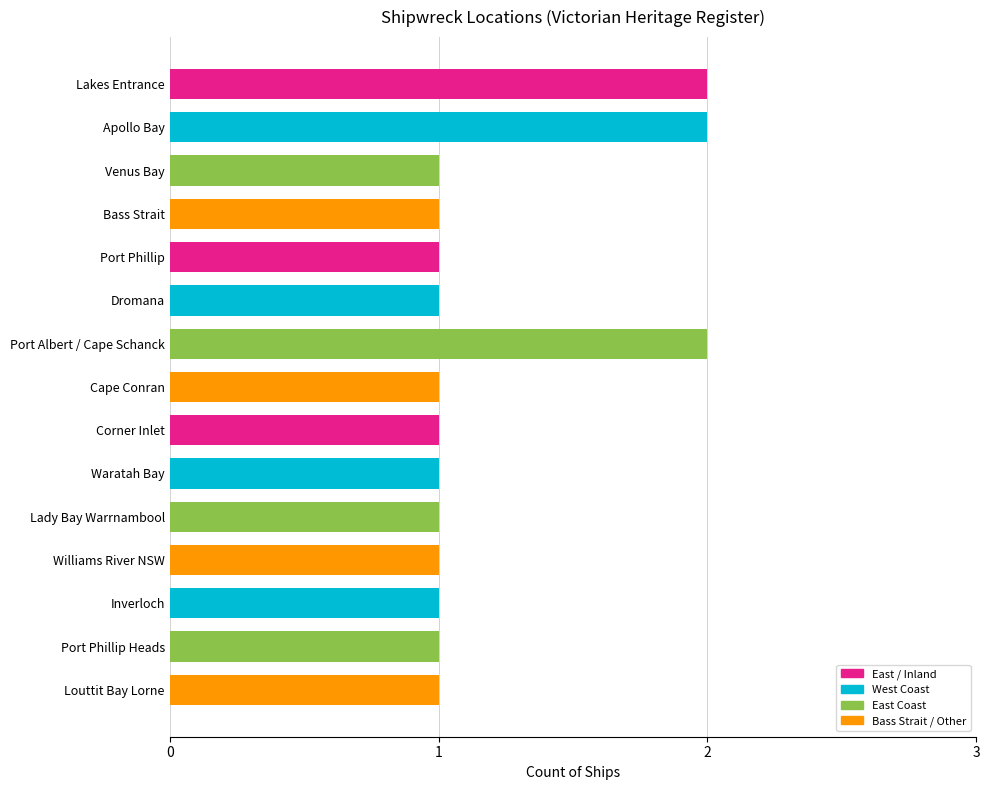

What is the ratio of the value at Lady Bay Warrnambool to the value at Corner Inlet?

1.0